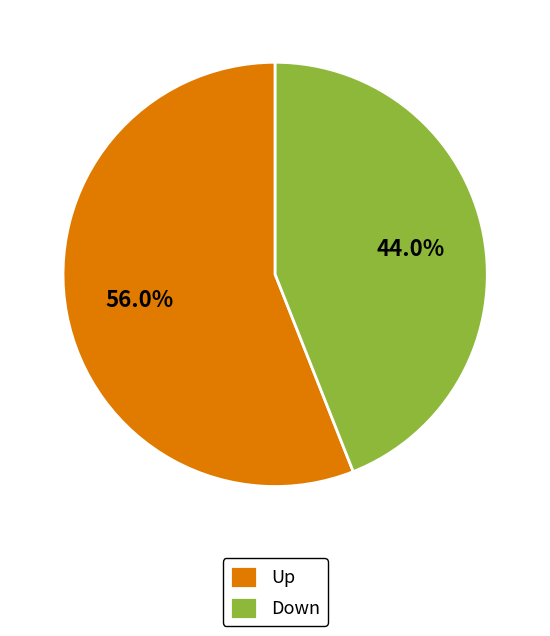

Rank the categories by value from lowest to highest.

Down, Up